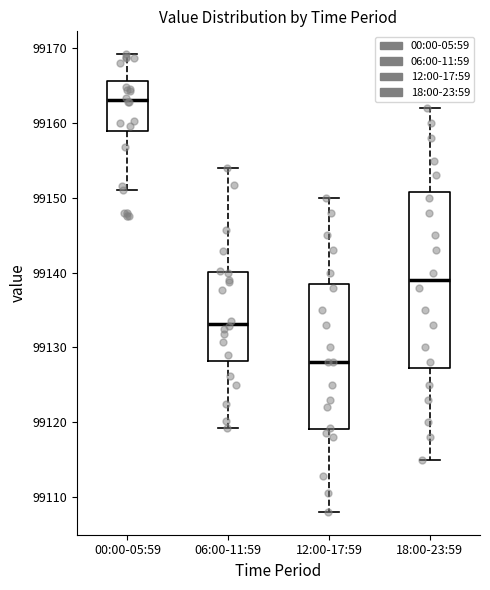

Where is the upper edge of the box for 06:00-11:59 on the y-axis? The values are not printed on the chart, so give them approximately, as read against the axis.

99140